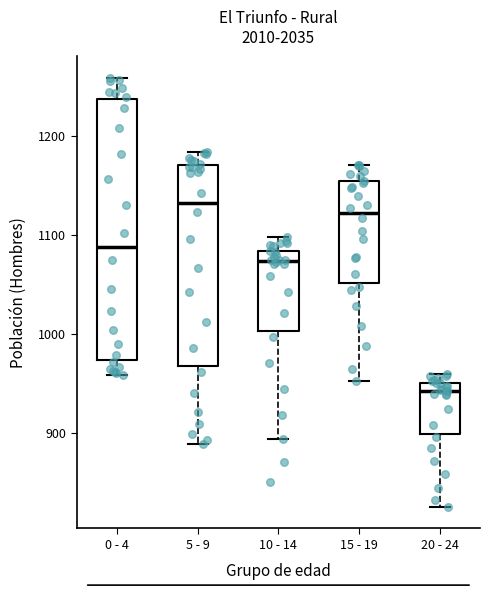

Reading left to right, transcribe this box plot: for each box, give where its median line is, the range the box spans, and where its two whiskers end, as read against the y-axis. The values are not printed on the chart, so give them approximately, as read against the axis.

0 - 4: median 1090, box 970 to 1240, whiskers 960 to 1260
5 - 9: median 1130, box 970 to 1170, whiskers 890 to 1180
10 - 14: median 1070, box 1000 to 1080, whiskers 890 to 1100
15 - 19: median 1120, box 1050 to 1150, whiskers 950 to 1170
20 - 24: median 940, box 900 to 950, whiskers 830 to 960